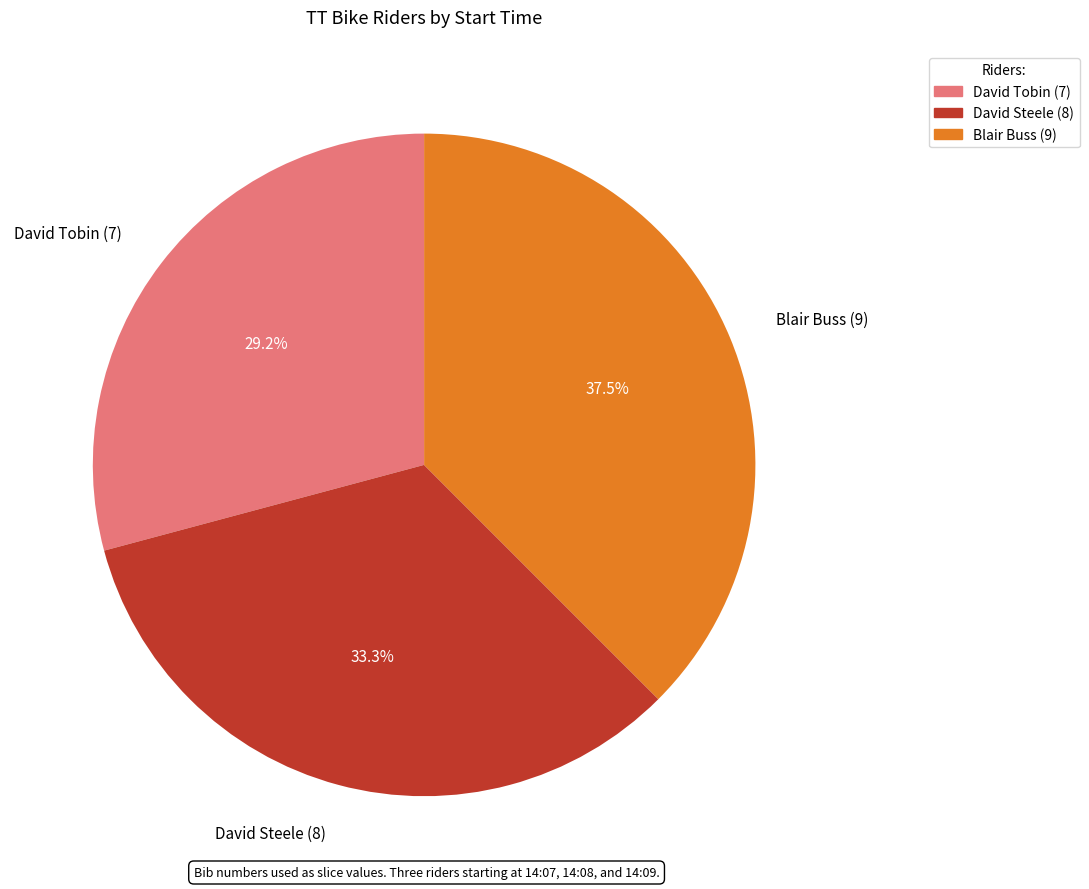

Rank the categories by value from highest to lowest.

Blair Buss (9), David Steele (8), David Tobin (7)